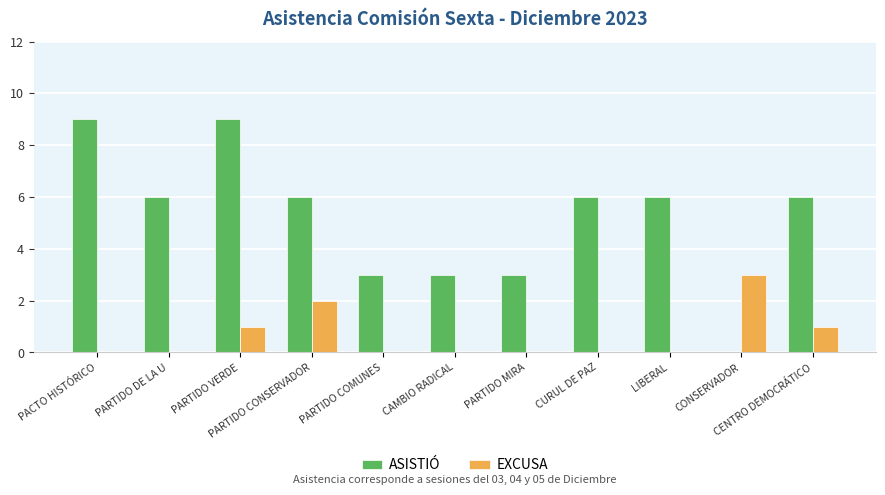

What is the maximum value for ASISTIÓ?

9